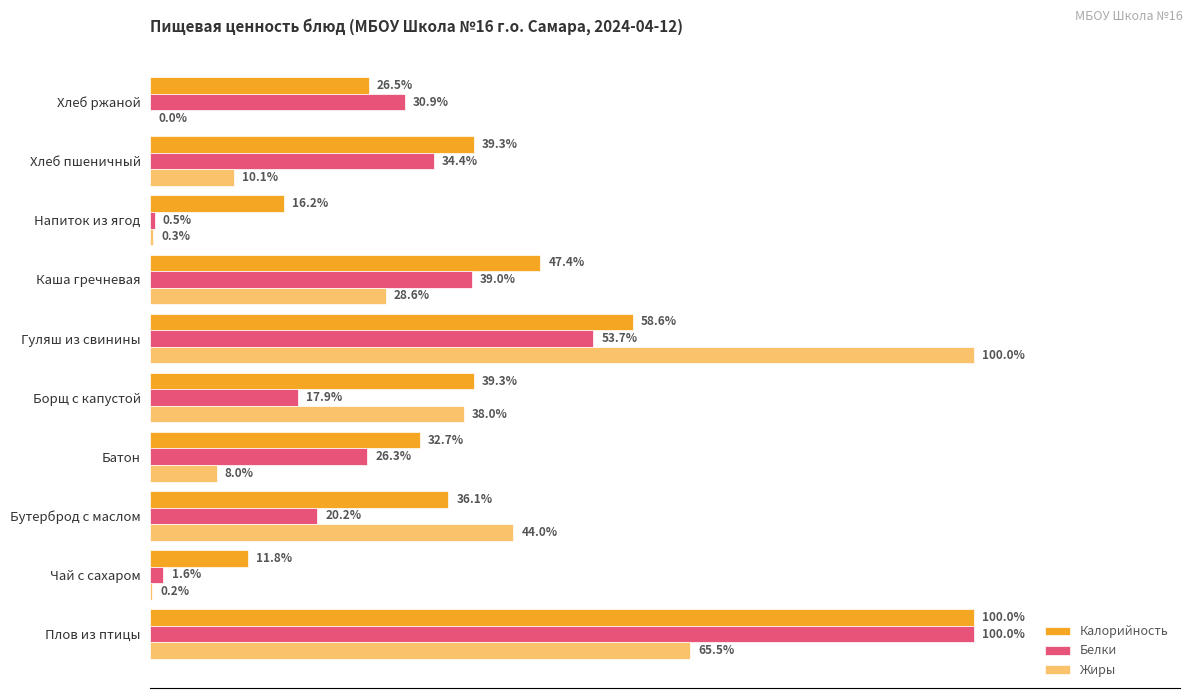

Is the value of Жиры at Каша гречневая greater than the value of Белки at Чай с сахаром?

Yes